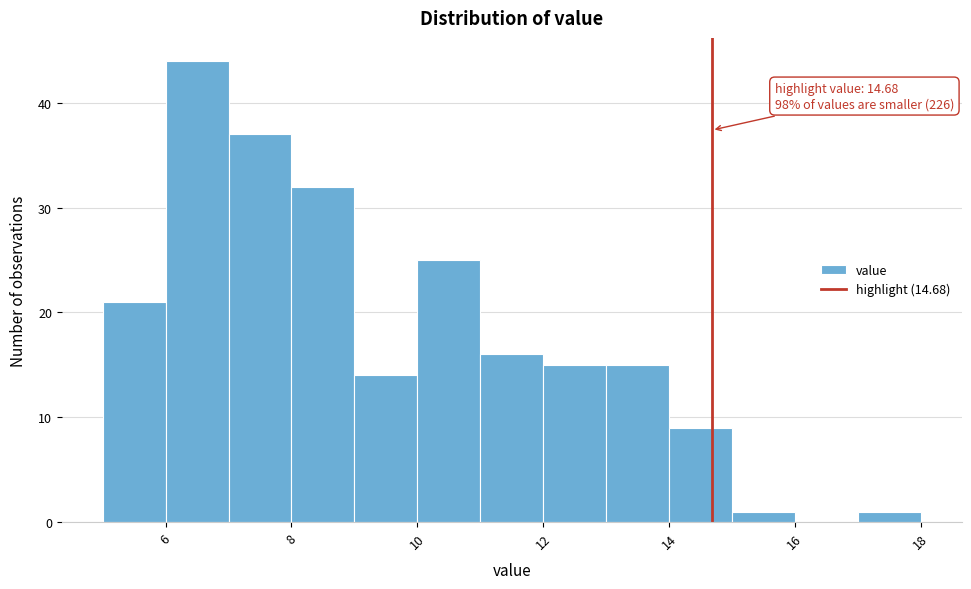

Over which range of the x-axis is the bar tallest?

6 to 7